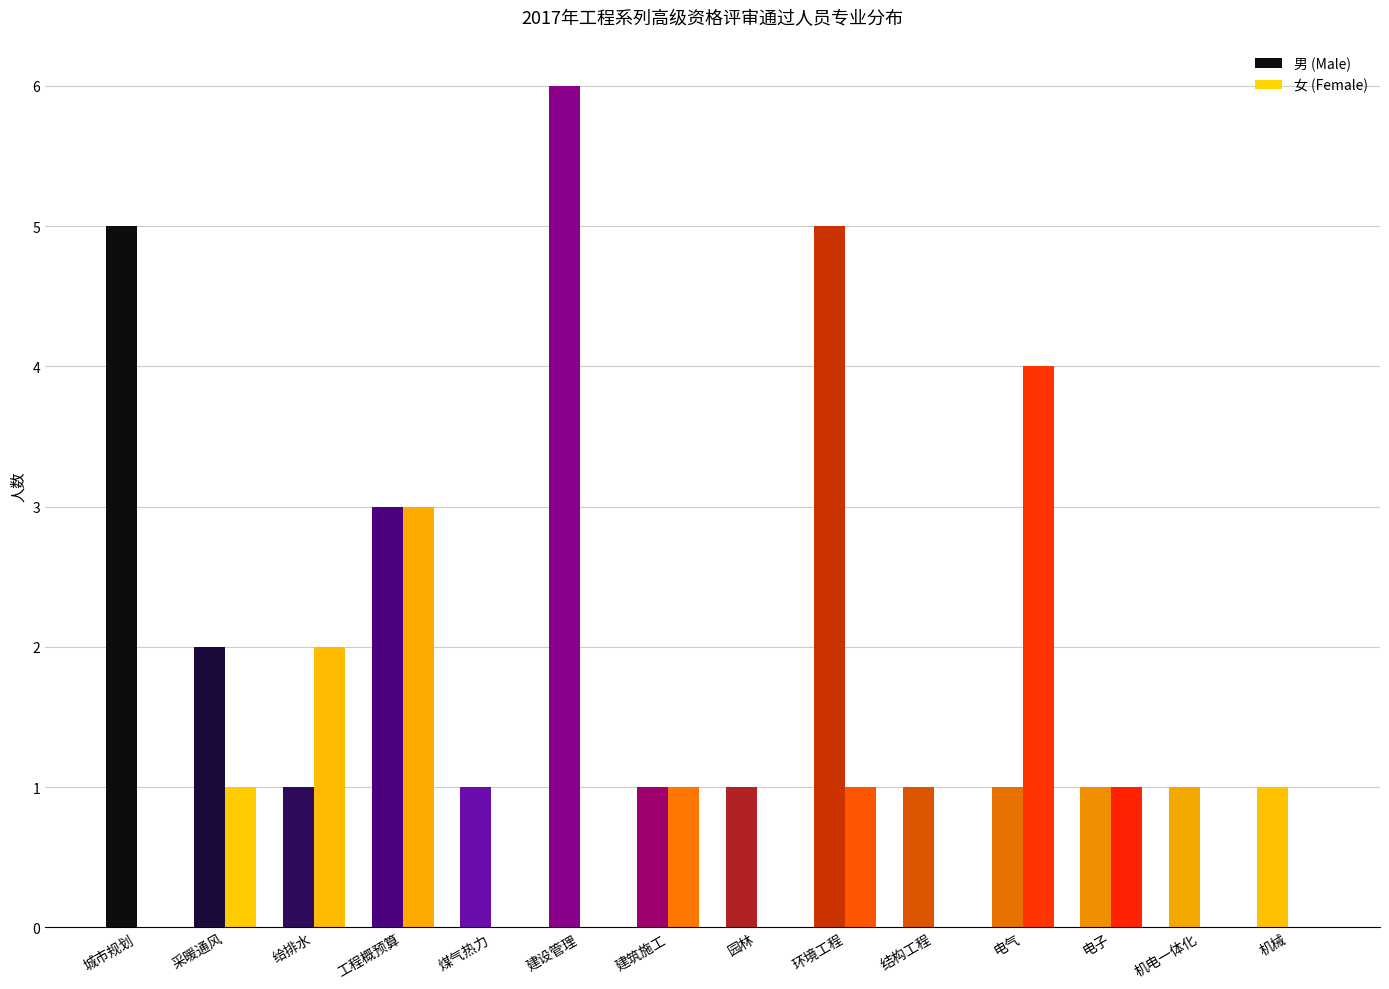

Is it true that 男 (Male) equals 6 at 建设管理?

True